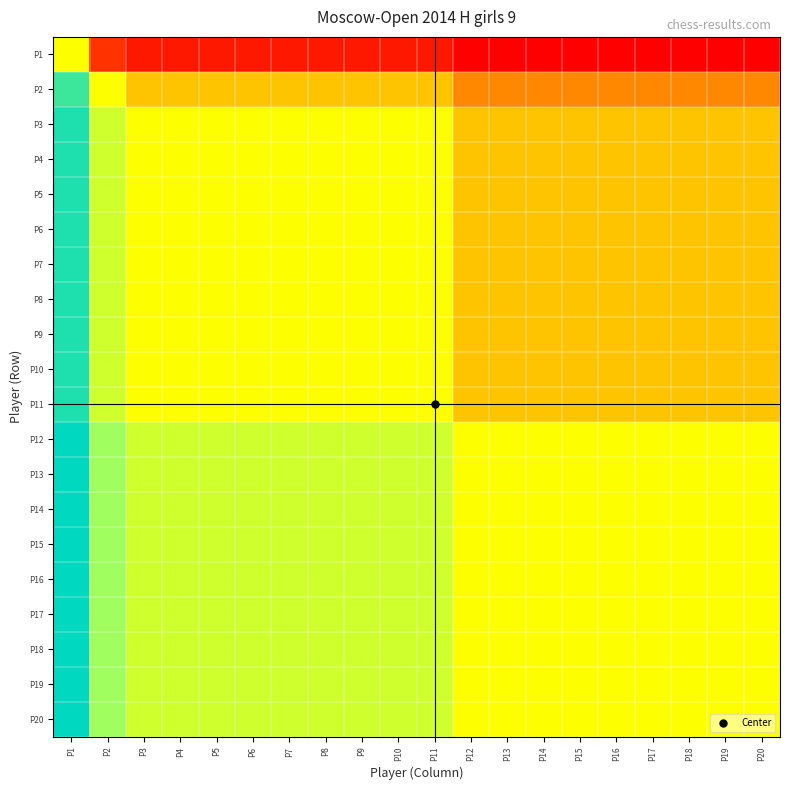

What is the greatest value displayed?

712